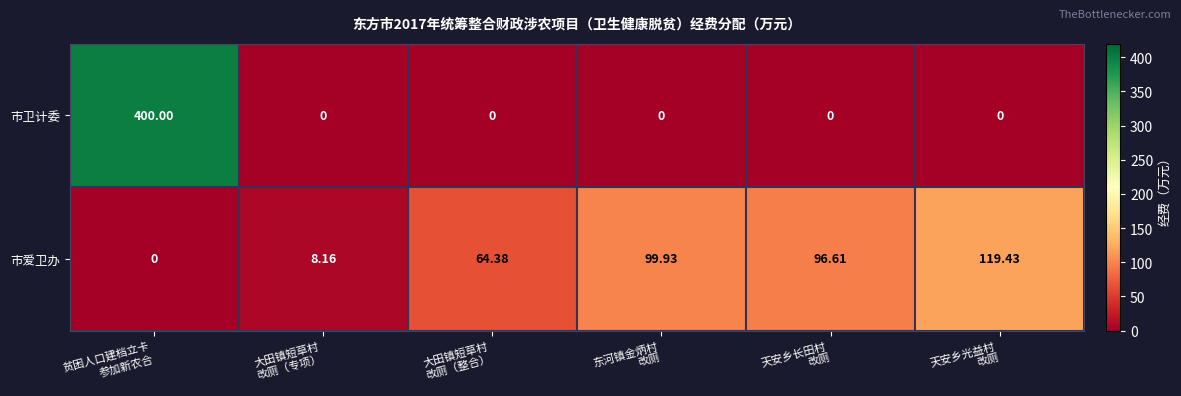

List the series in order of their overall mean, highest first.

市卫计委, 市爱卫办